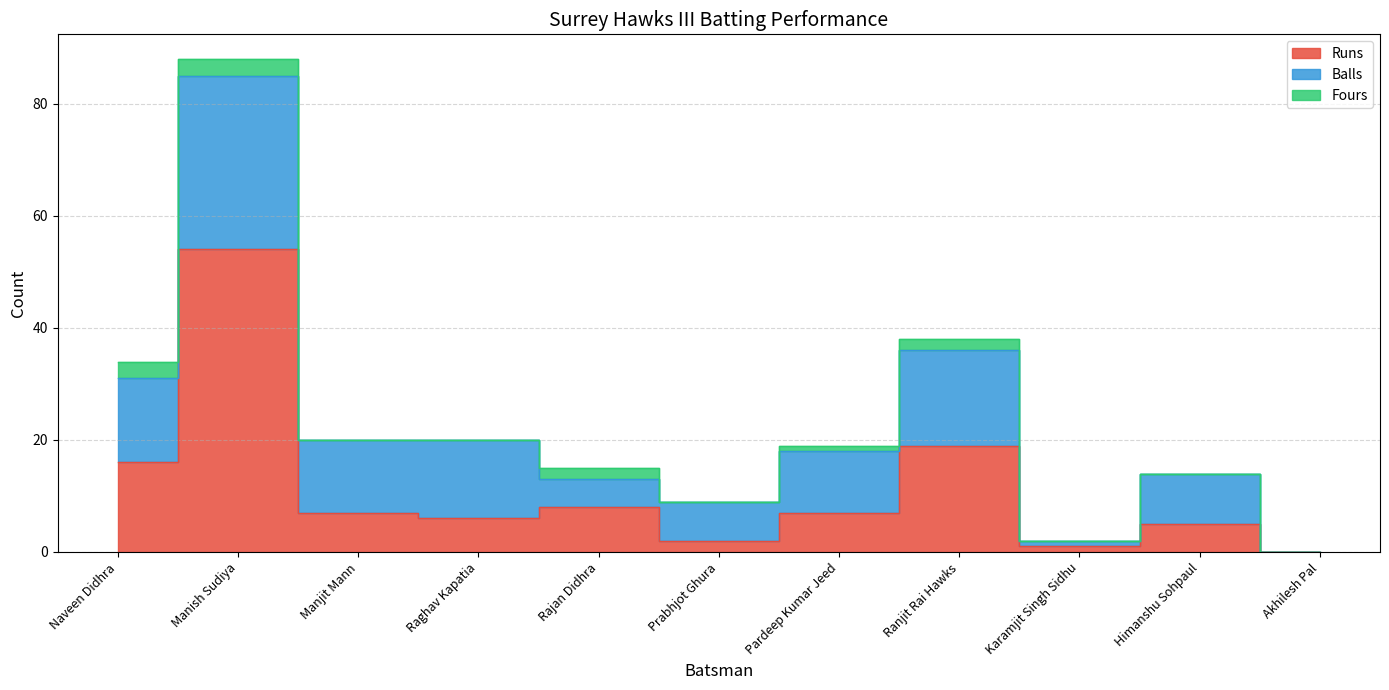

True or false: Balls and Runs intersect in this chart.

True